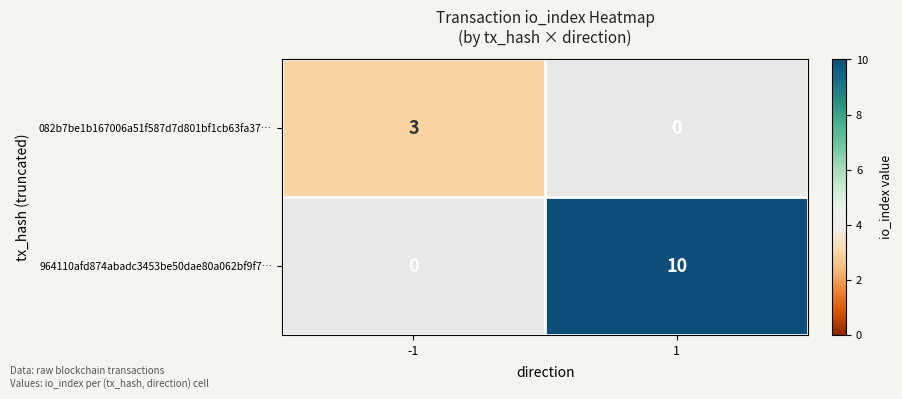

Rank the series at 1 from lowest to highest value.

082b7be1b167006a51f587d7d801bf1cb63fa37…, 964110afd874abadc3453be50dae80a062bf9f7…